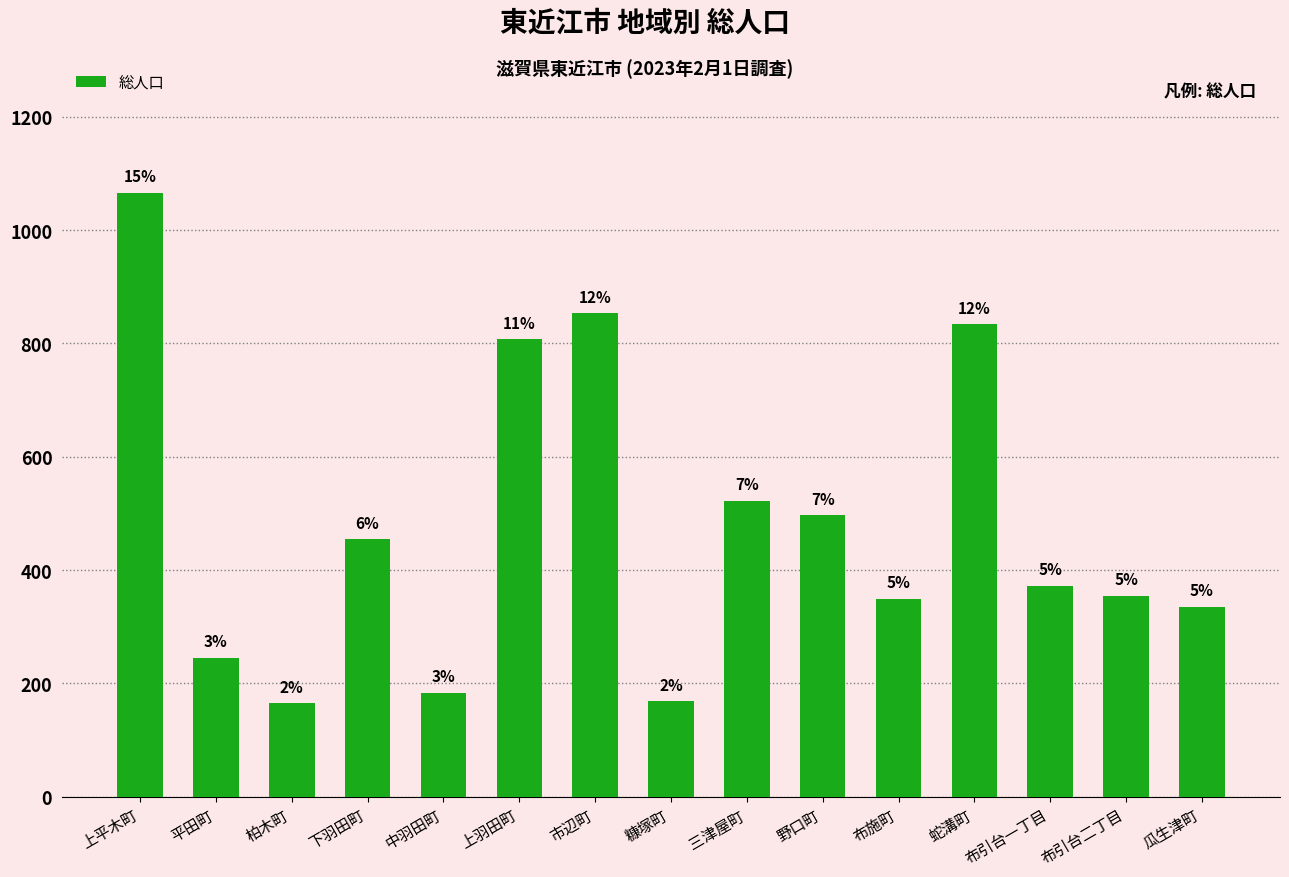

How many bars are there in total?

15